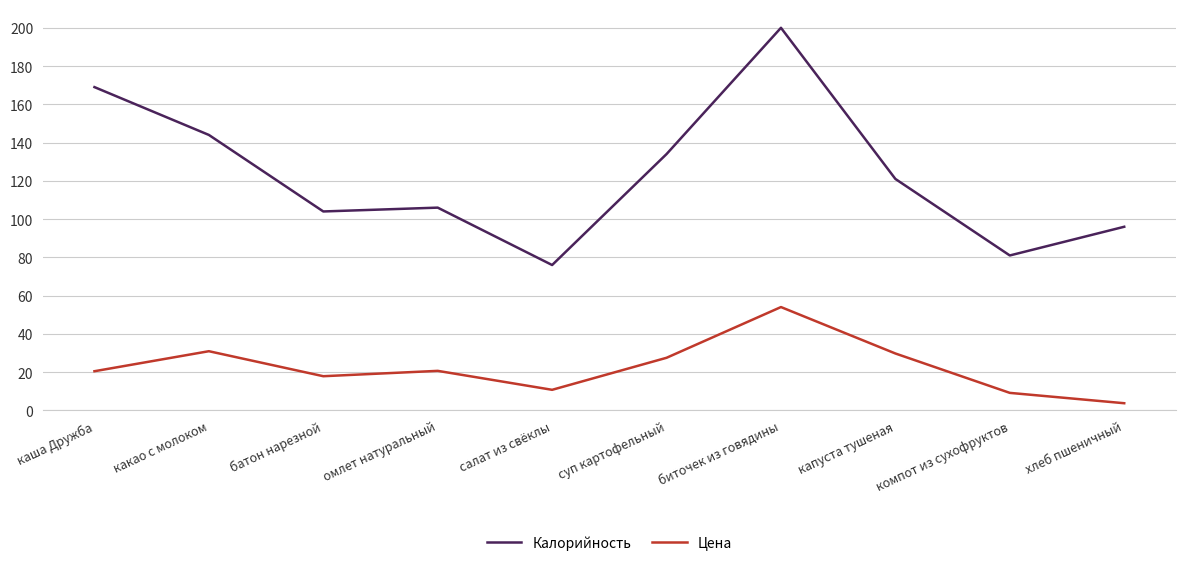

Which series has the largest total across all categories?

Калорийность